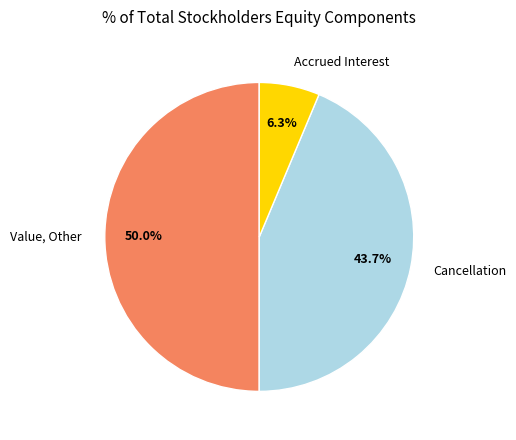

Which slice is the smallest?

Accrued Interest